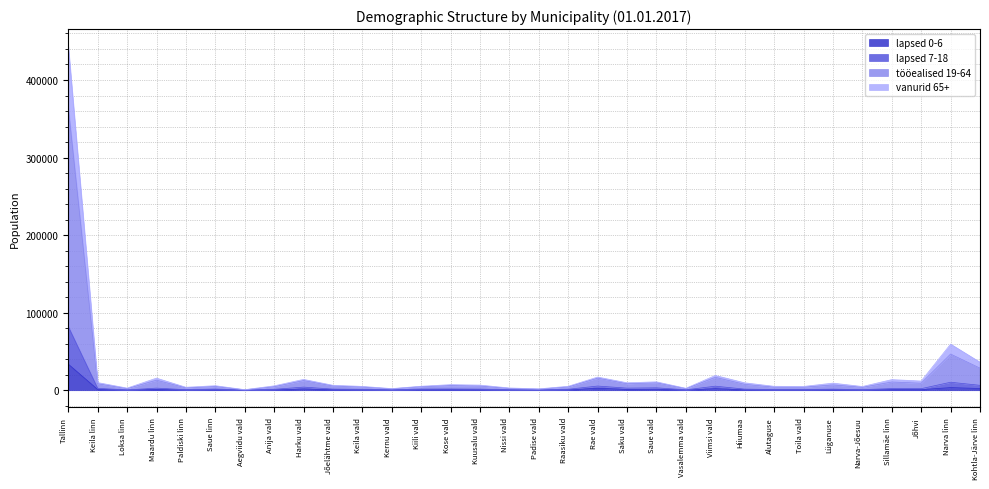

Does the chart display data point markers on the line(s)?

No